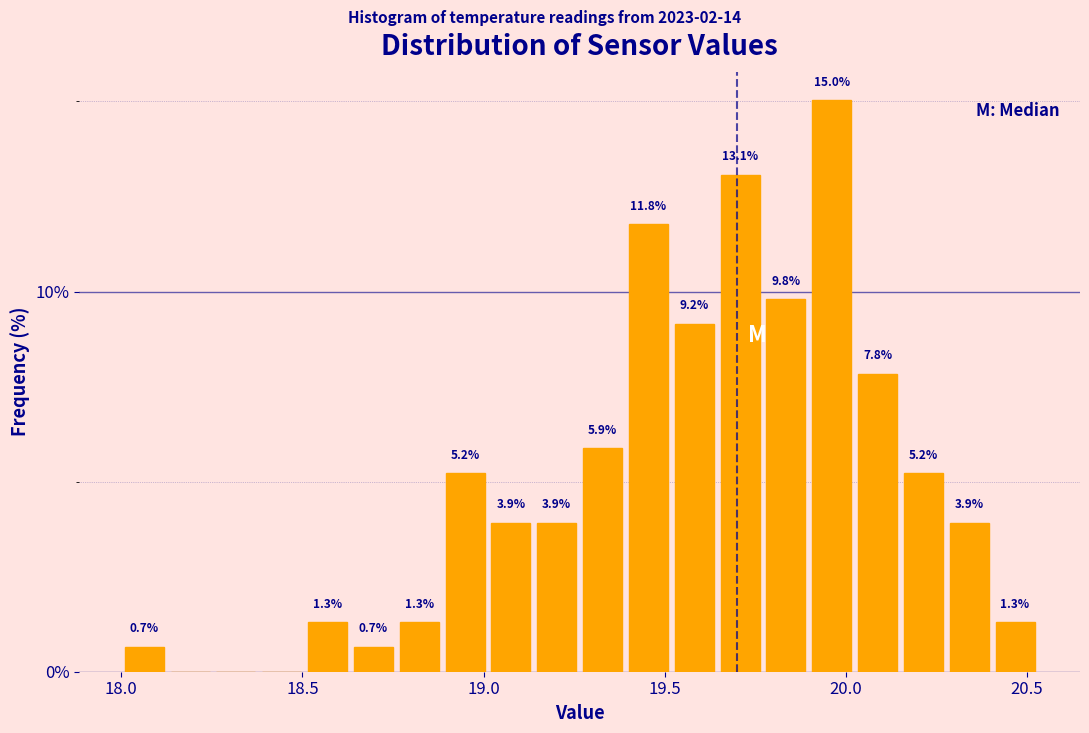

Read against the x-axis, roughly where is the centre of the tallest bar?

19.95